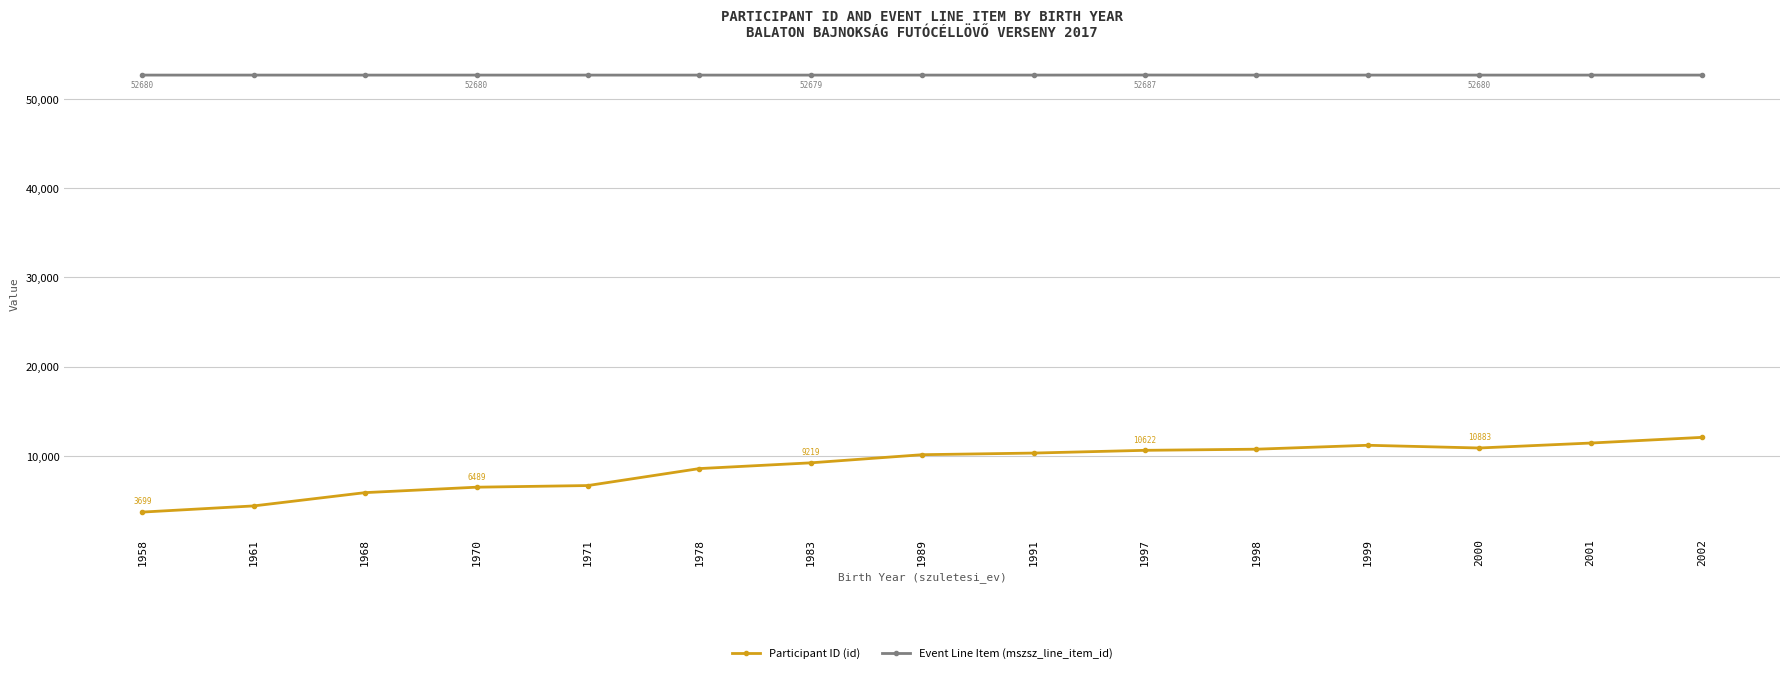

Is it true that Event Line Item (mszsz_line_item_id) equals 30103.2 at 2002?

False